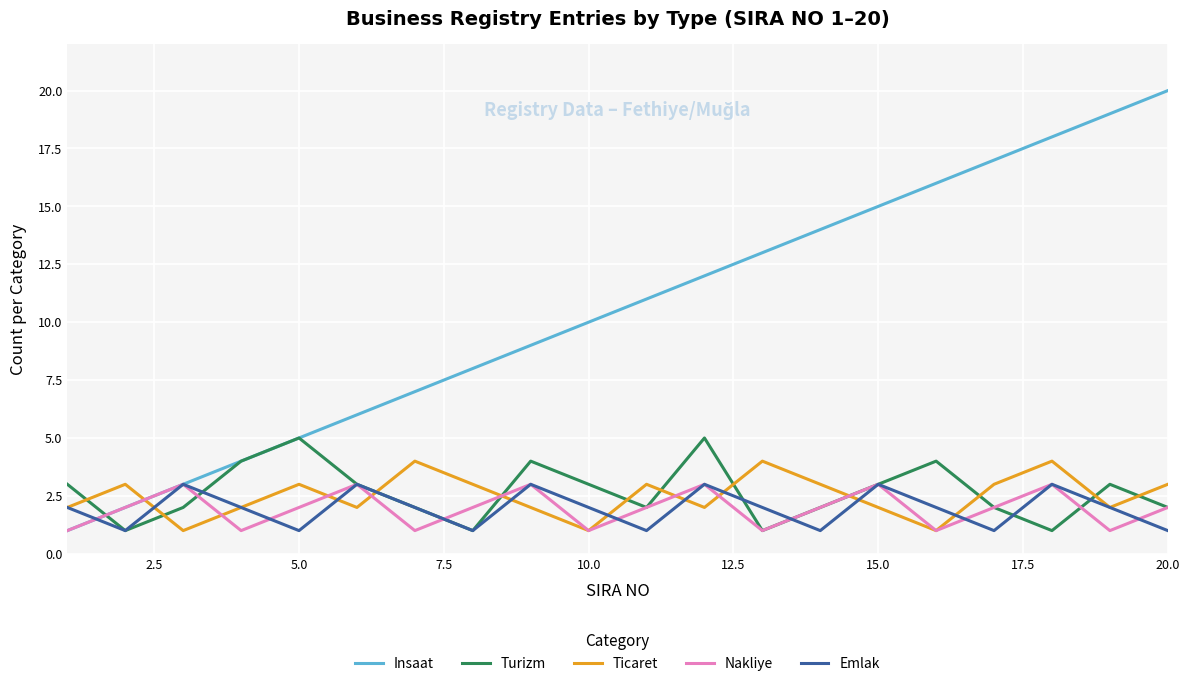

Which series has the largest total across all categories?

Insaat